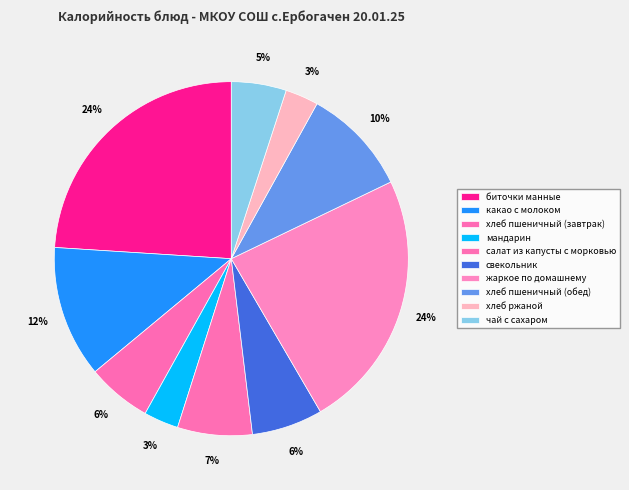

The хлеб пшеничный (завтрак) slice represents 13% of the pie. True or false?

False